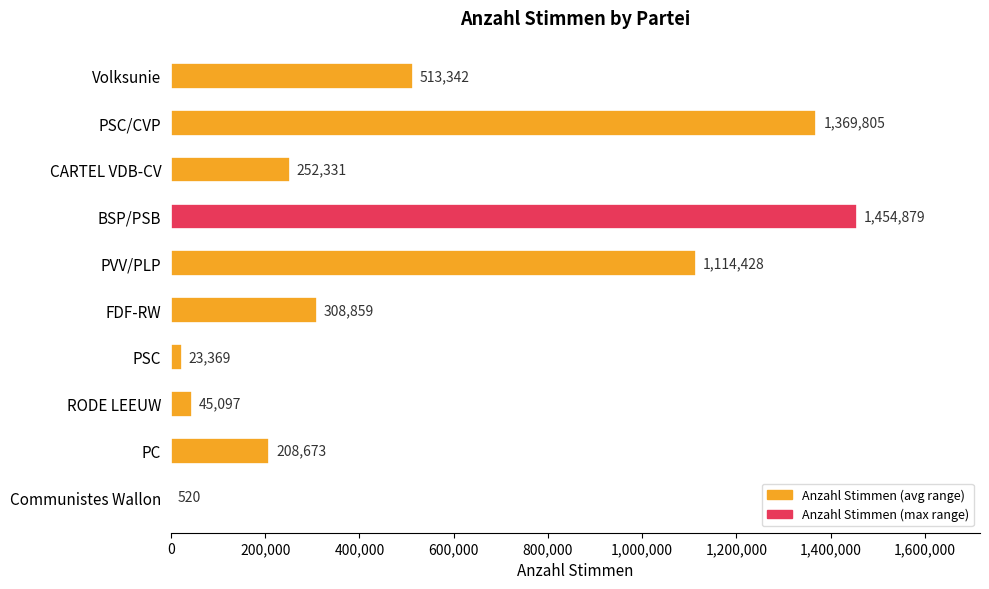

The value at FDF-RW is 73384. True or false?

False